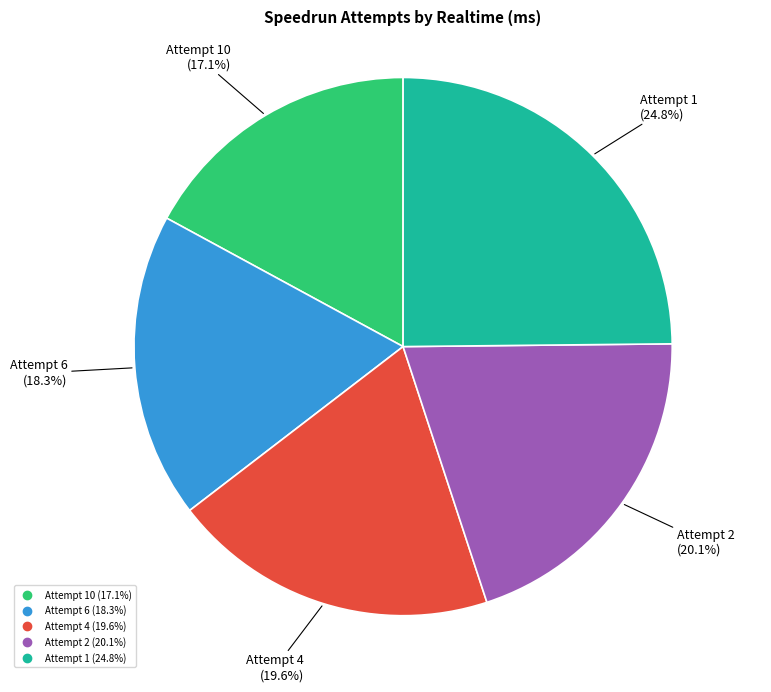

Is there a majority slice in this chart?

No